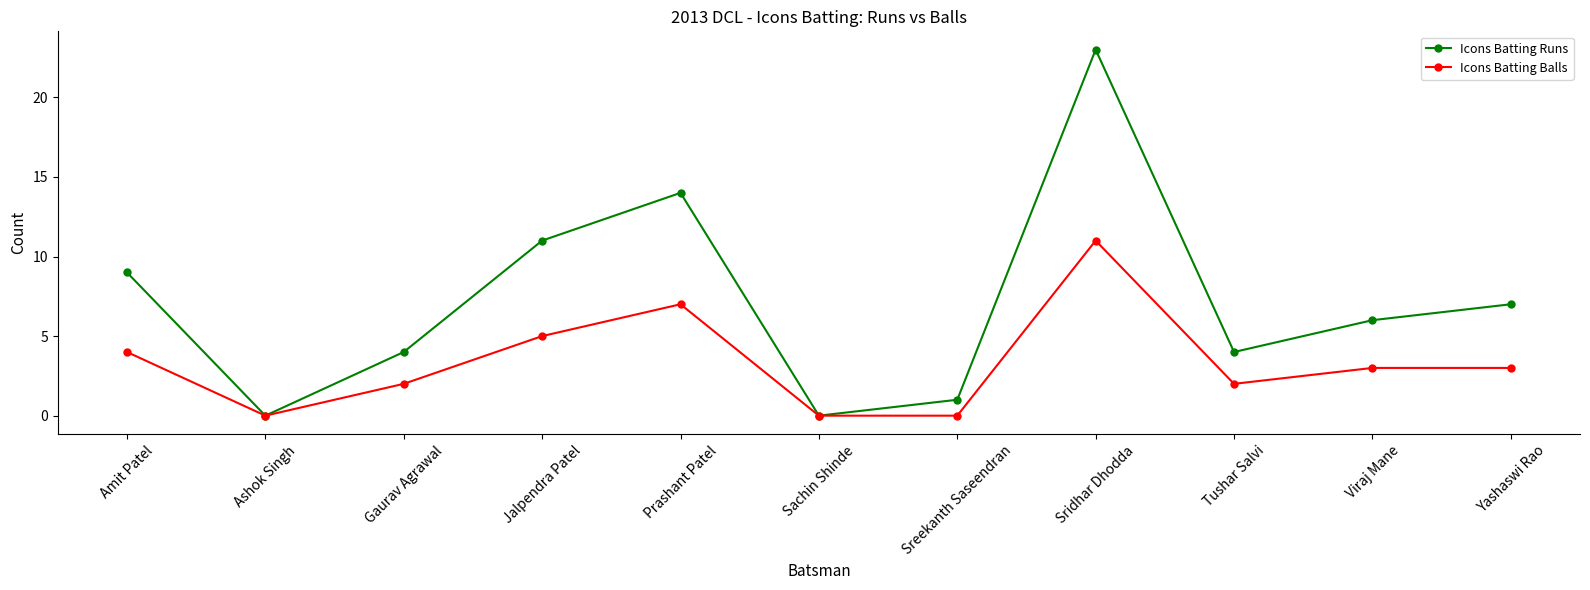

What is the difference between the second highest and minimum values in the Icons Batting Runs series?

14